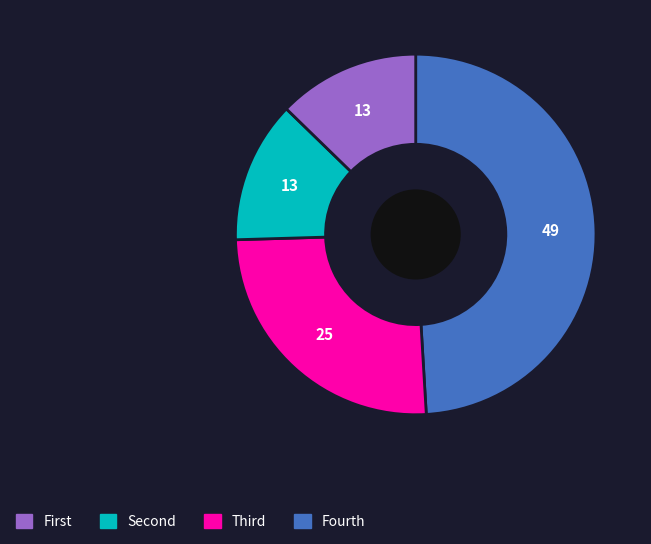

Does any single category account for the majority?

No